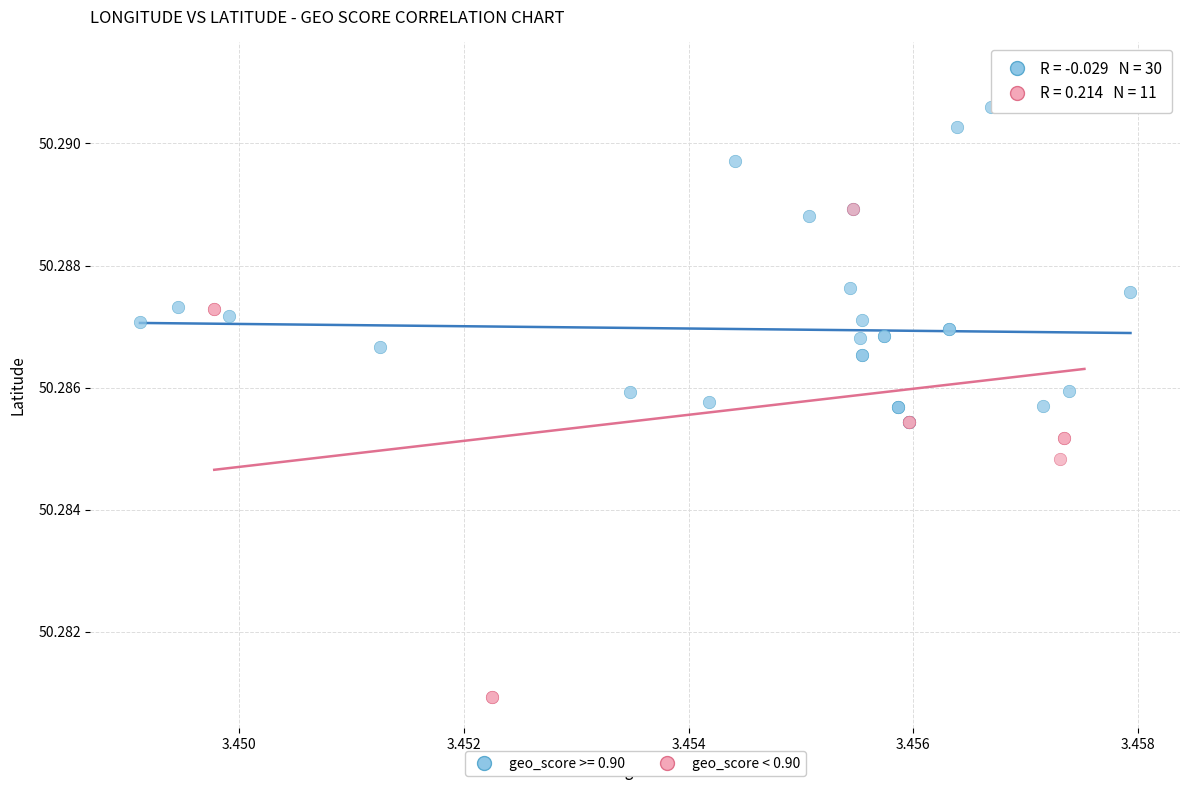

Which series contains the lowest Y value?

geo_score < 0.90